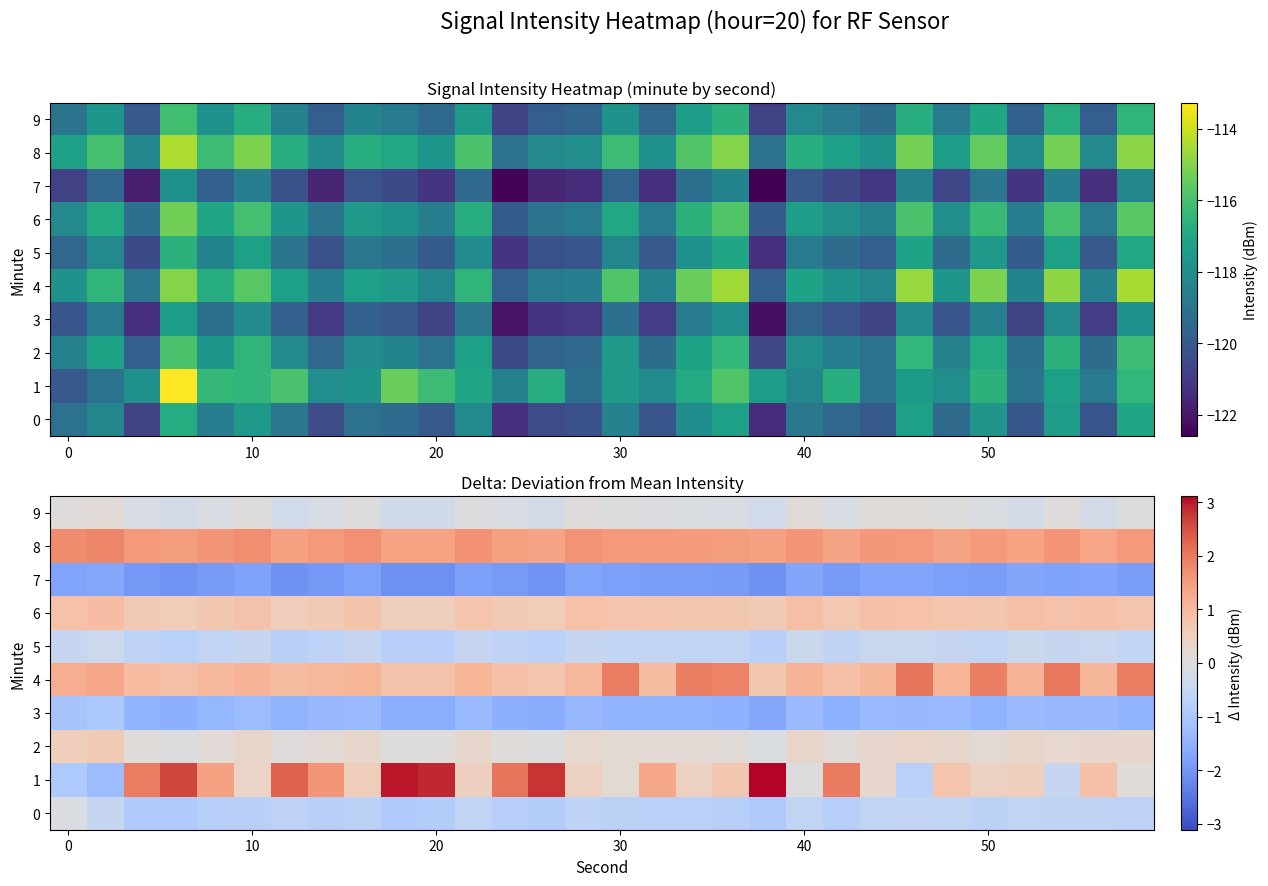

How many categories are shown in the chart?

30